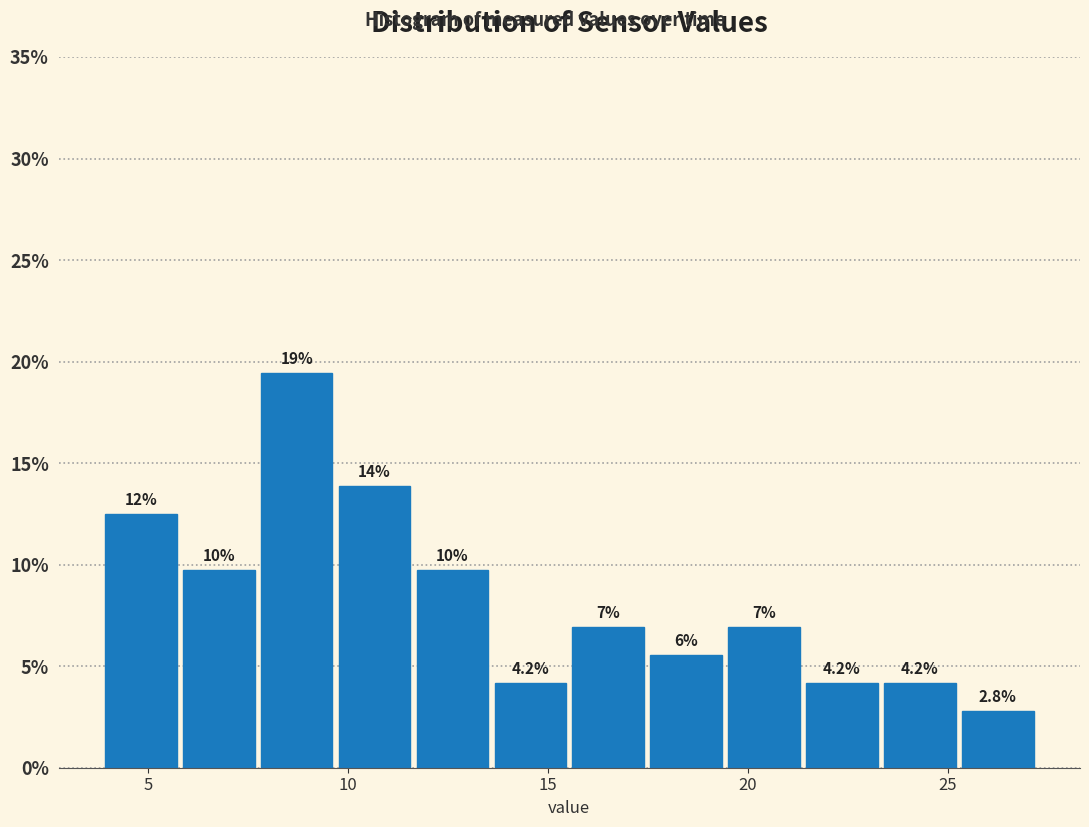

Read against the x-axis, roughly where is the centre of the tallest bar?

8.5